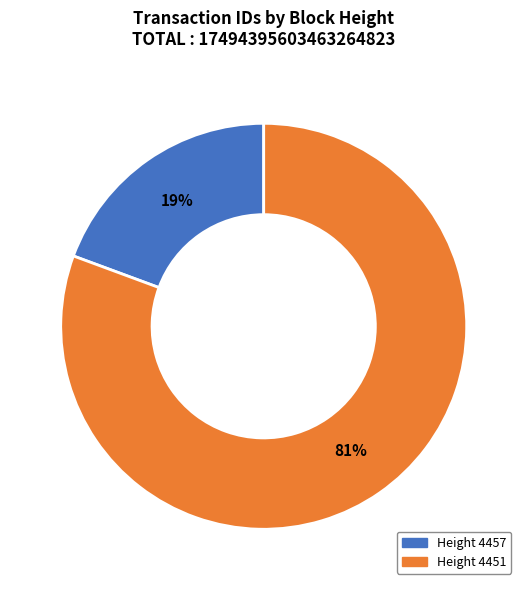

To the nearest percent, what is the combined percentage of Height 4457 and Height 4451?

100%